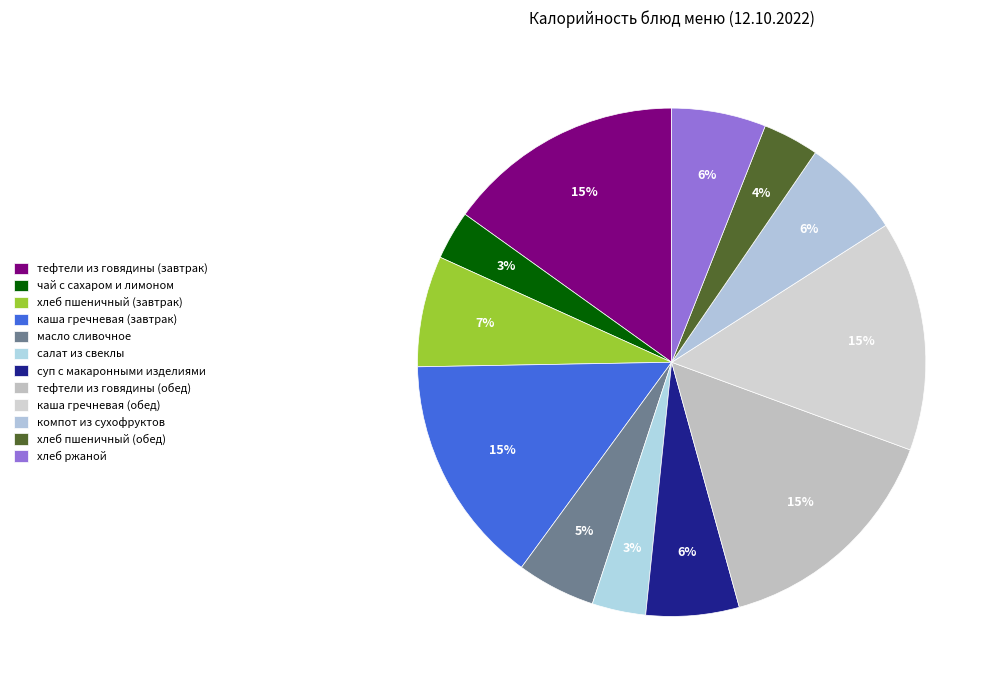

How much of the chart is everything except тефтели из говядины (завтрак)?

84.9%